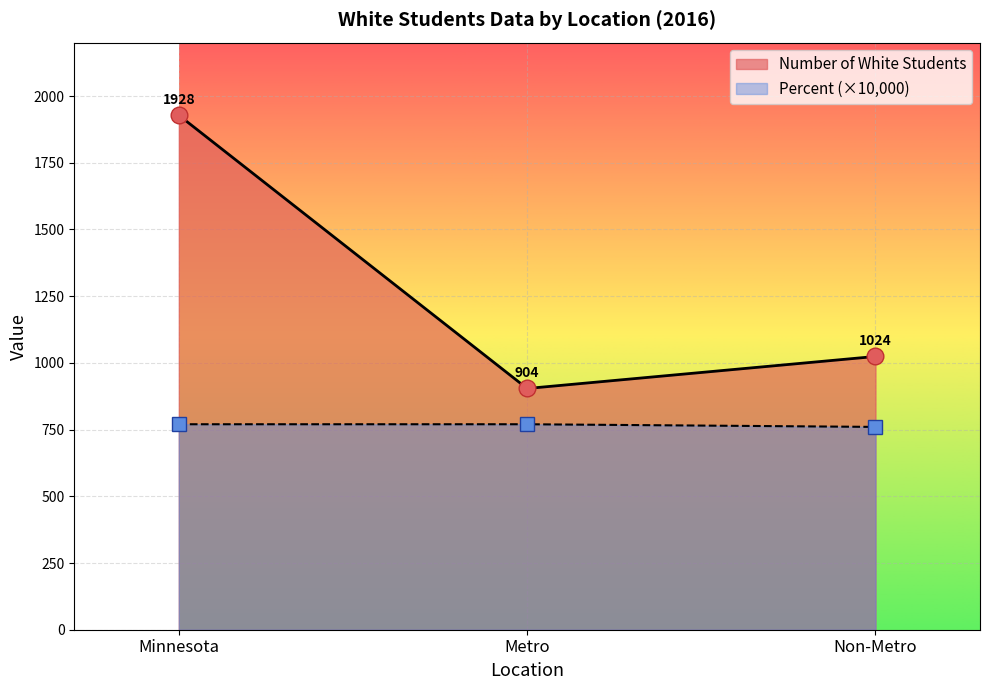

At which label is Minnesota closest to 964?

Percent